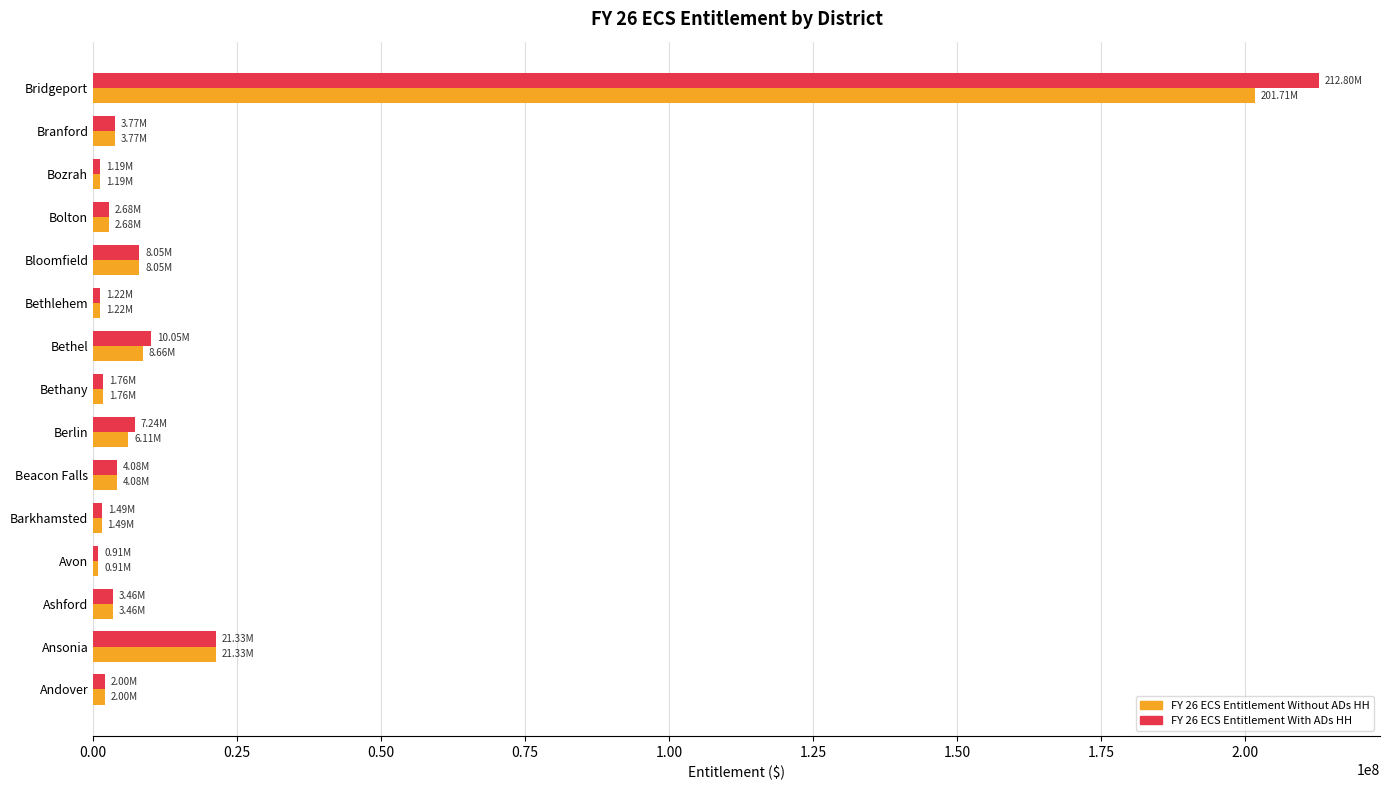

Rank the series by their maximum value, from highest to lowest.

FY 26 ECS Entitlement With ADs HH, FY 26 ECS Entitlement Without ADs HH